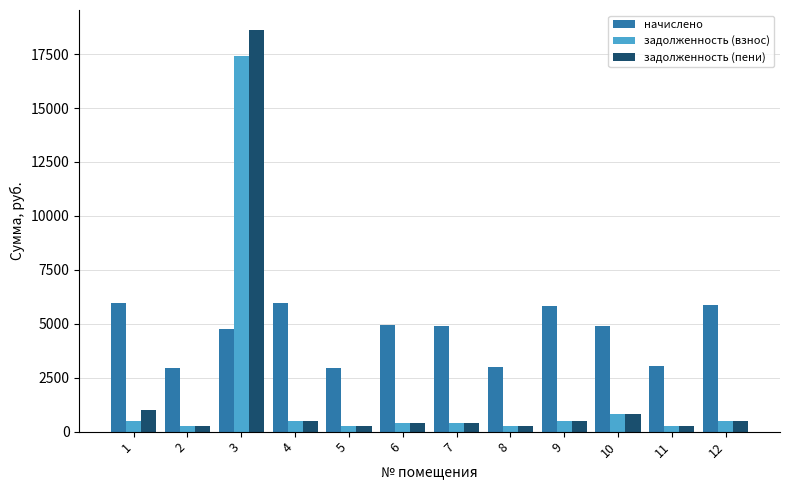

What is the difference between the second highest and second lowest values in the начислено series?

2972.3